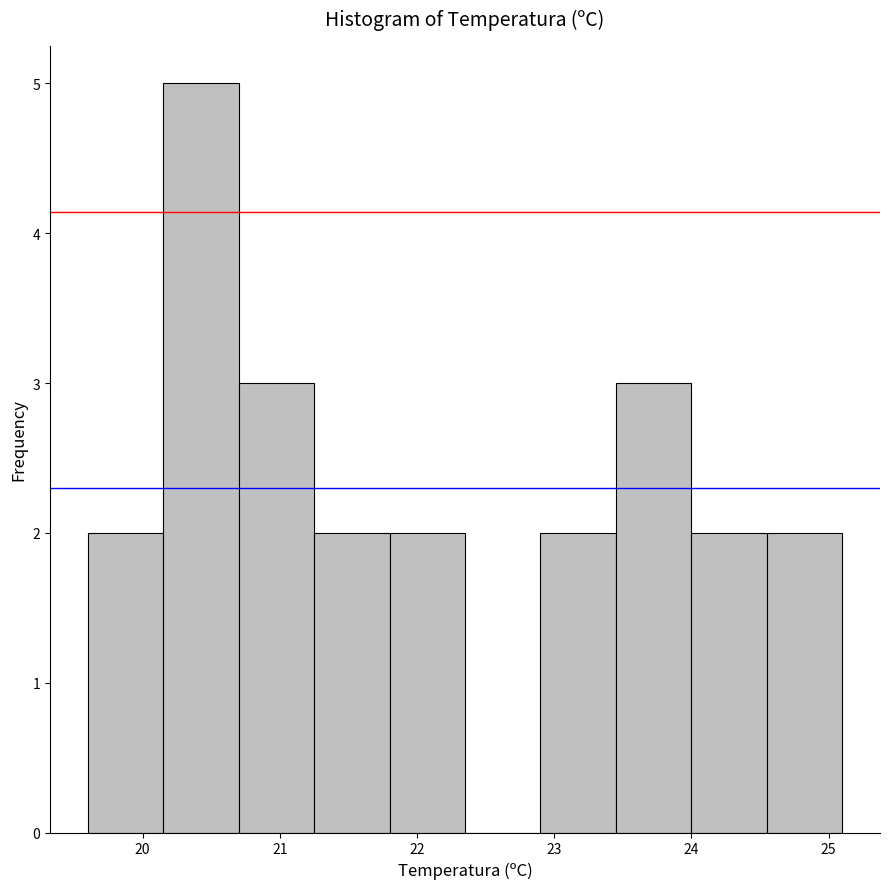

Over which range of the x-axis is the bar tallest?

20.15 to 20.70